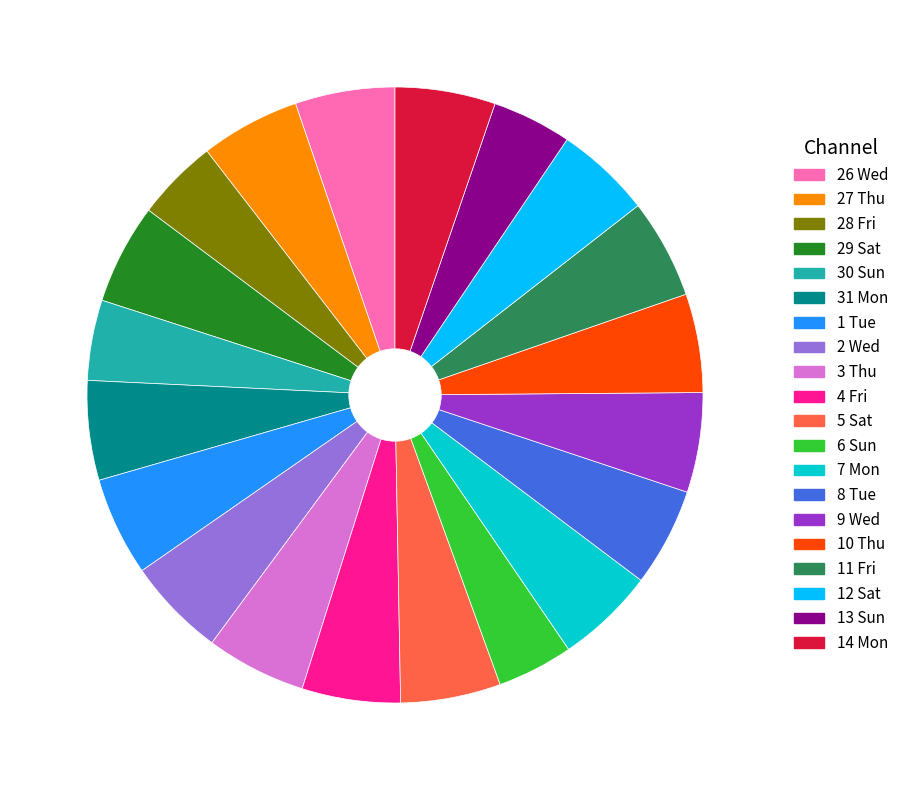

Approximately how many times larger is the value at 31 Mon compared to 1 Tue?

1.0